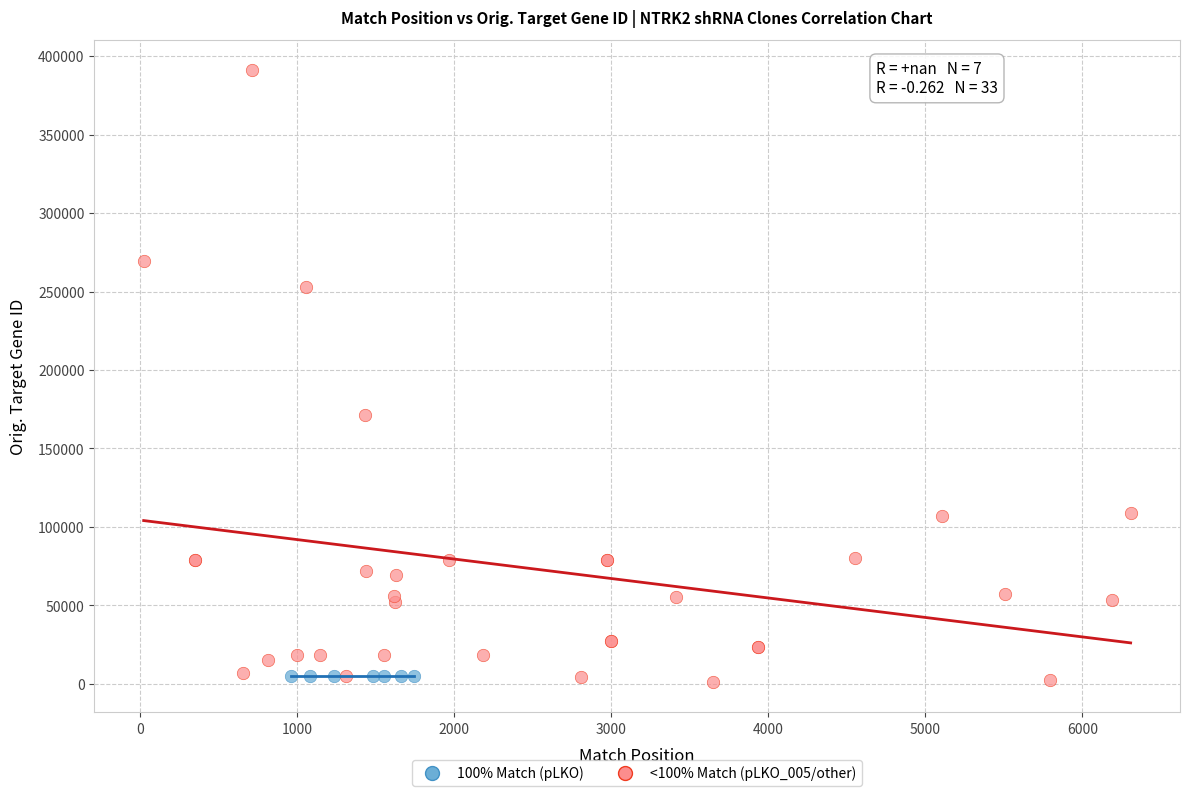

Which series reaches the maximum Y coordinate?

<100% Match (pLKO_005/other)